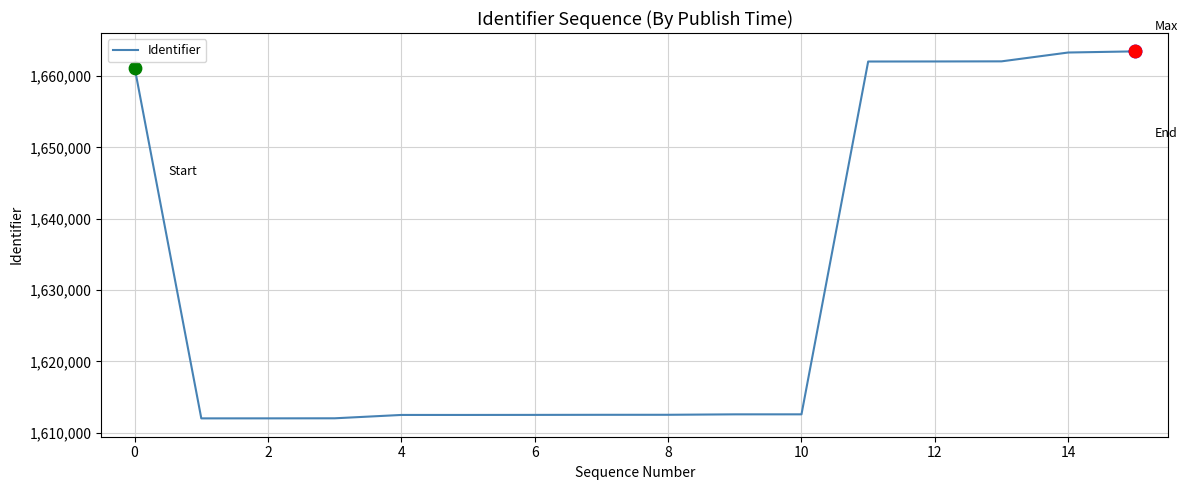

What is the difference between the maximum and minimum values?

51446